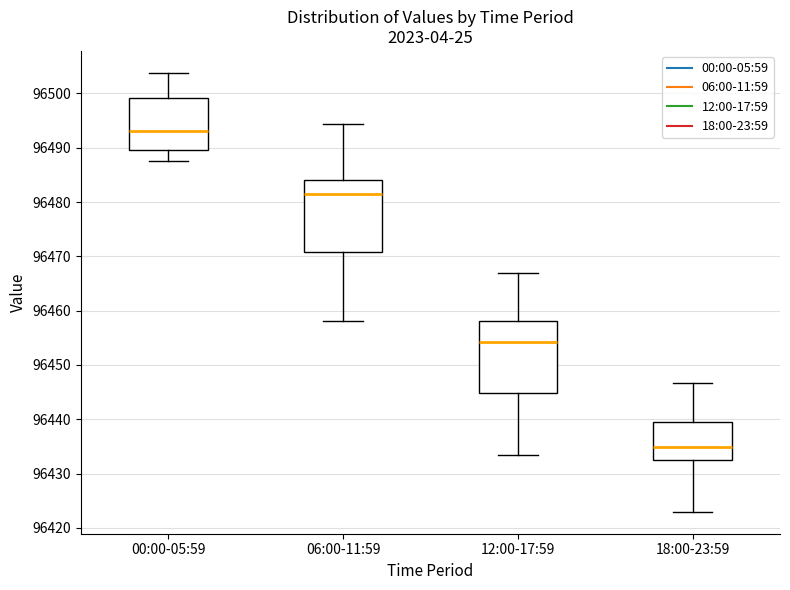

Reading left to right, read every box against the y-axis: the position of its median line, the range the box covers, and the ends of its whiskers. The values are not printed on the chart, so give them approximately, as read against the axis.

00:00-05:59: median 96493, box 96490 to 96499, whiskers 96488 to 96504
06:00-11:59: median 96482, box 96471 to 96484, whiskers 96458 to 96494
12:00-17:59: median 96454, box 96445 to 96458, whiskers 96433 to 96467
18:00-23:59: median 96435, box 96432 to 96440, whiskers 96423 to 96447